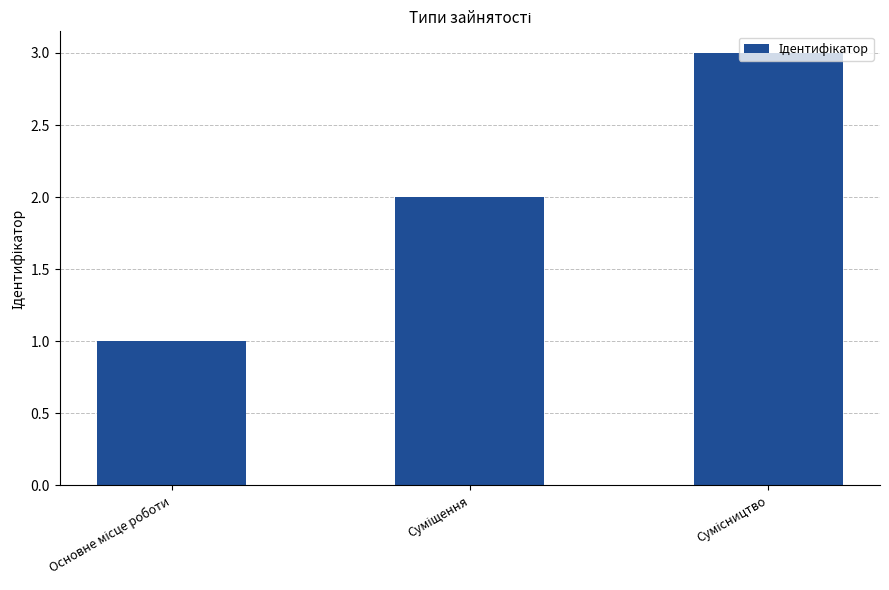

How many distinct data groups are displayed?

1